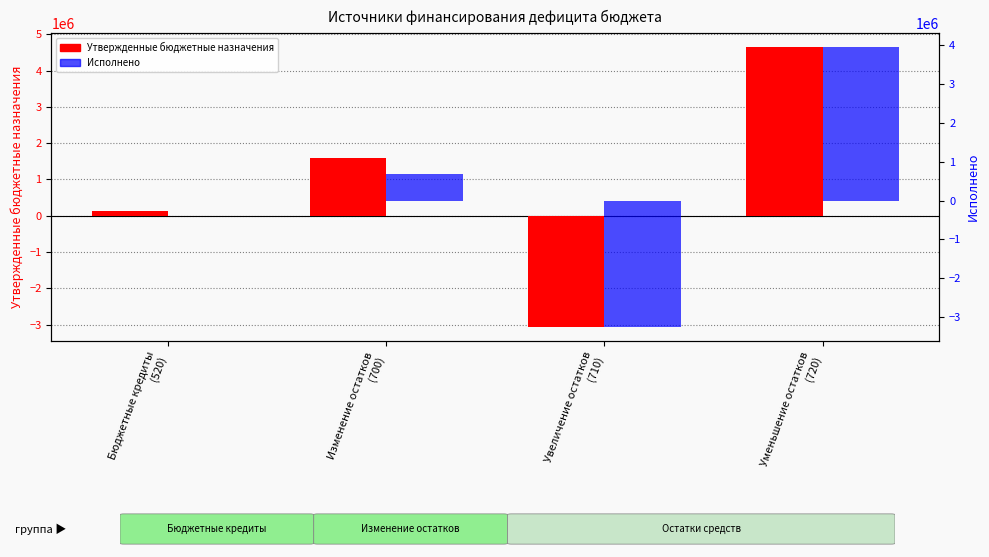

How many bars are there in each group?

2